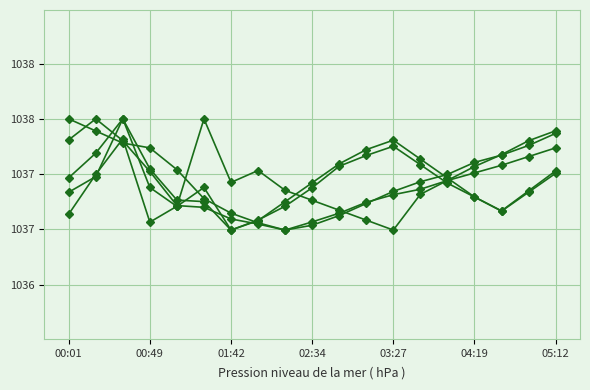

Does the chart have visible grid lines?

Yes